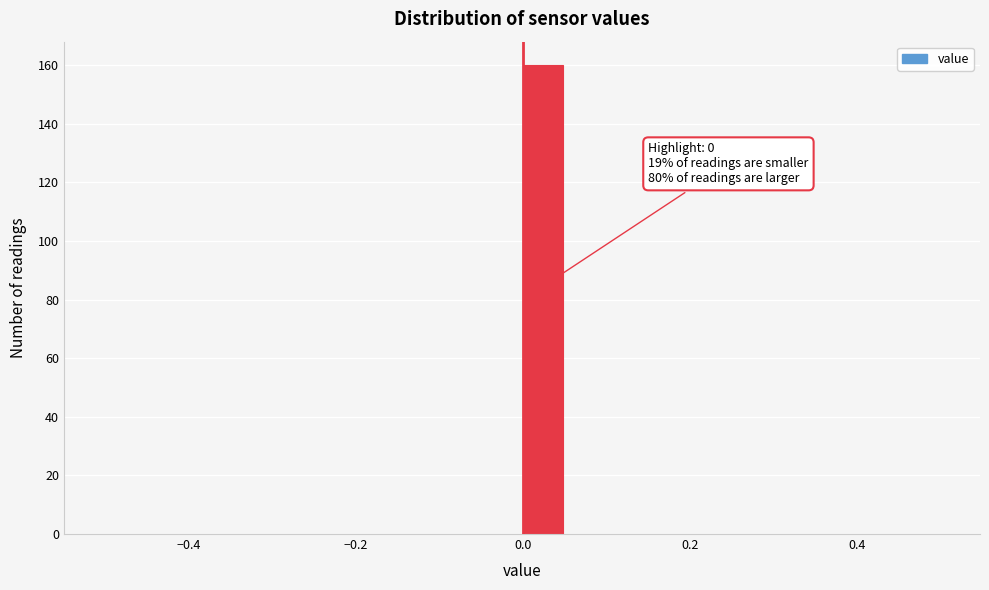

Around what value on the x-axis is the tallest bar? Give the approximate position of its centre, as read against the axis.

0.02